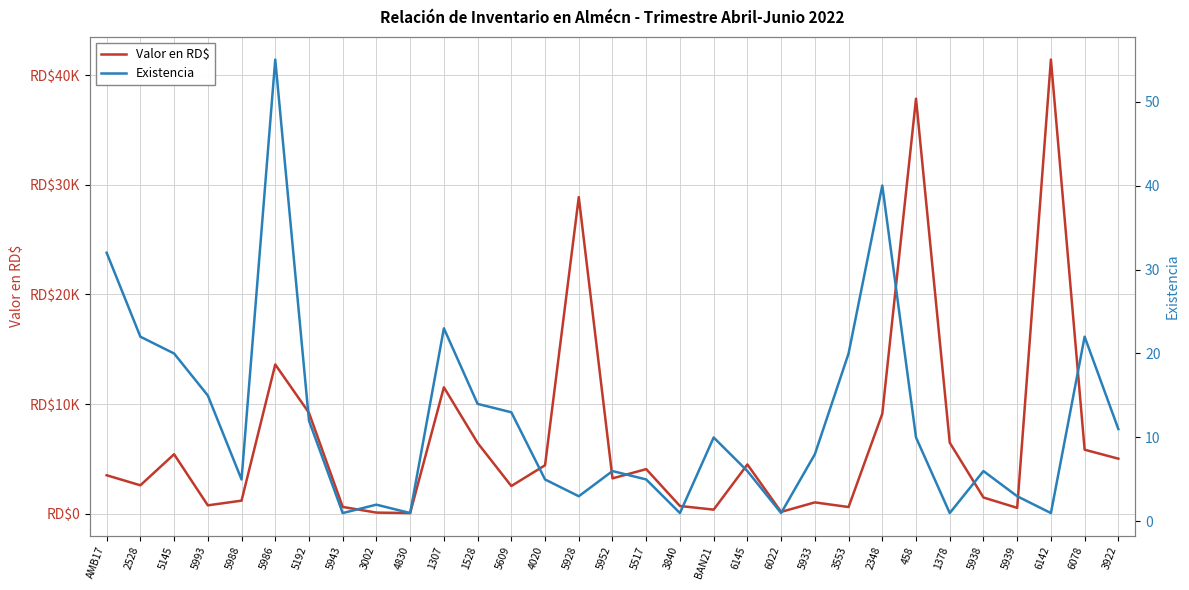

At which category is the sum across all series the highest?

6142